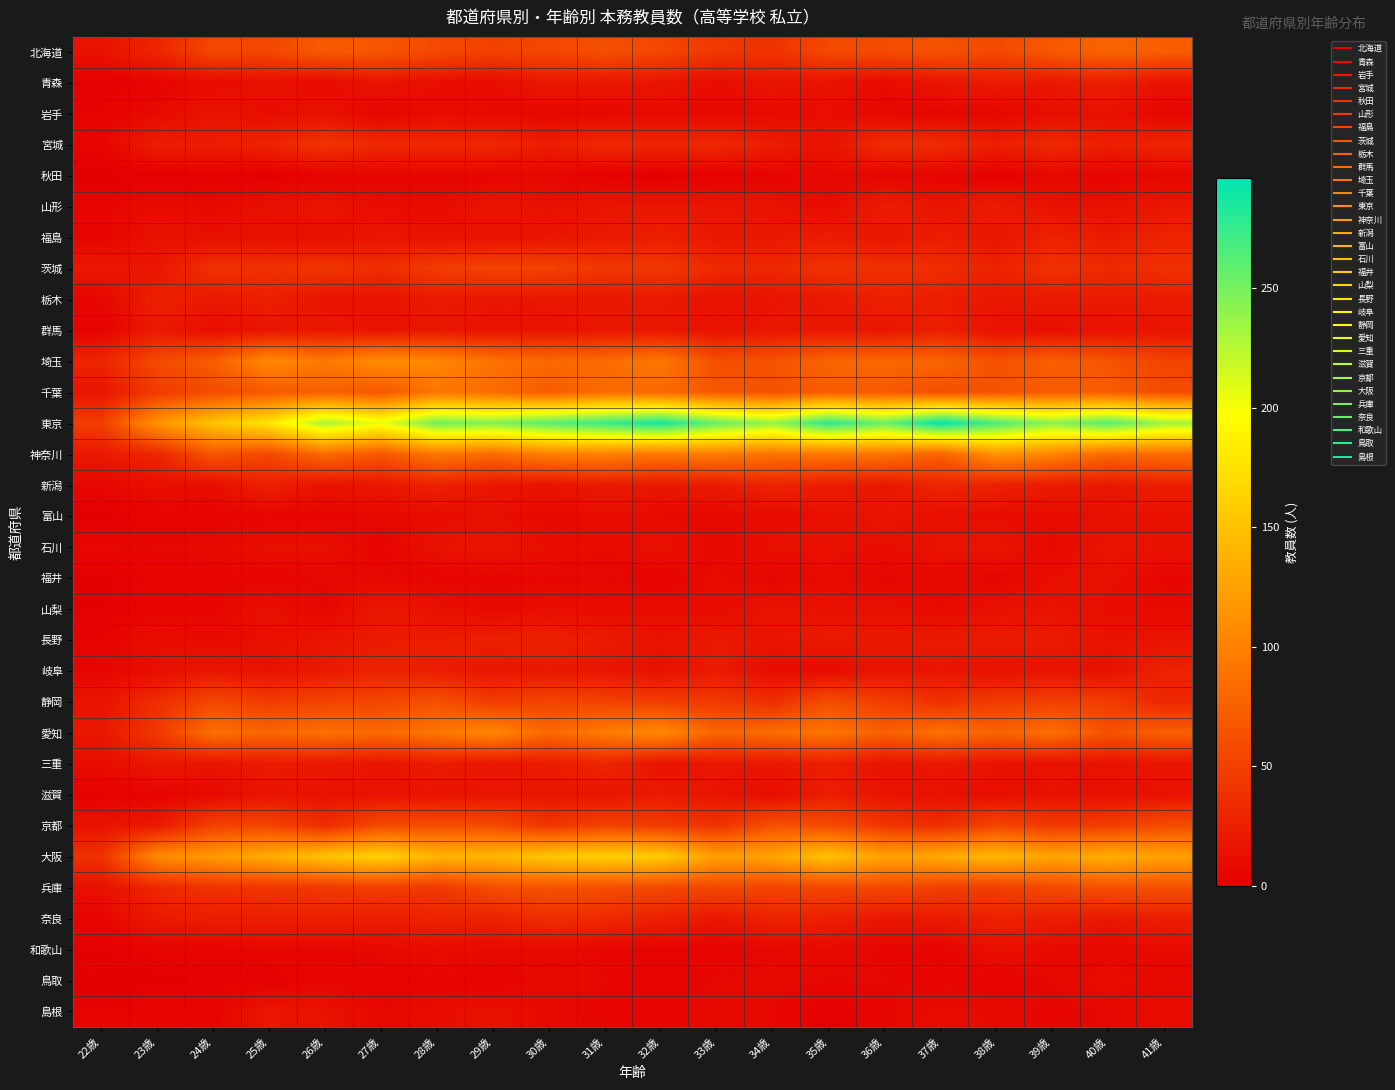

What is the difference between the highest and lowest values at 38歳?

264